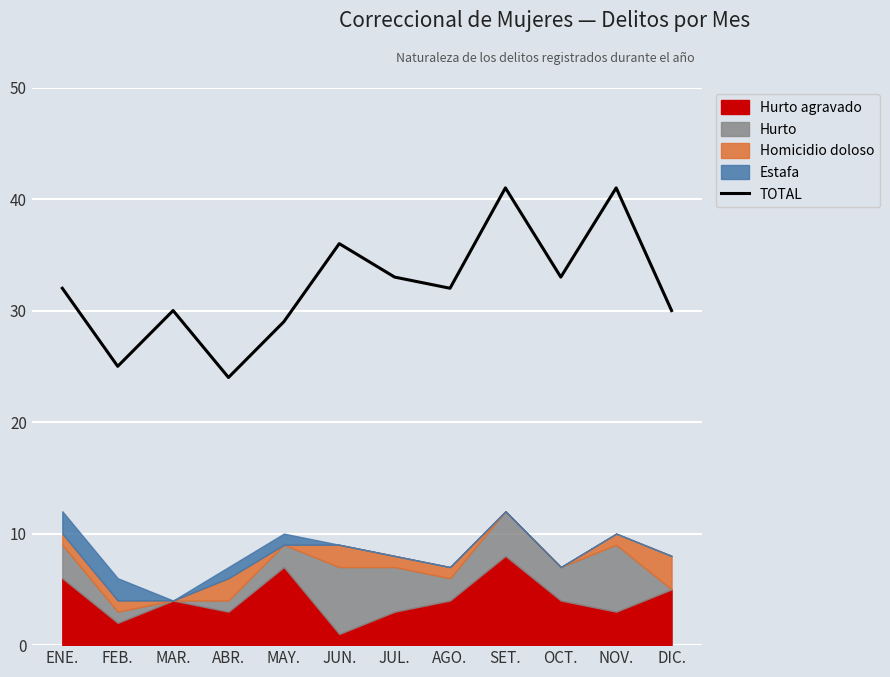

Reading left to right, list all the values displayed in this chart.

32	25	30	24	29	36	33	32	41	33	41	30